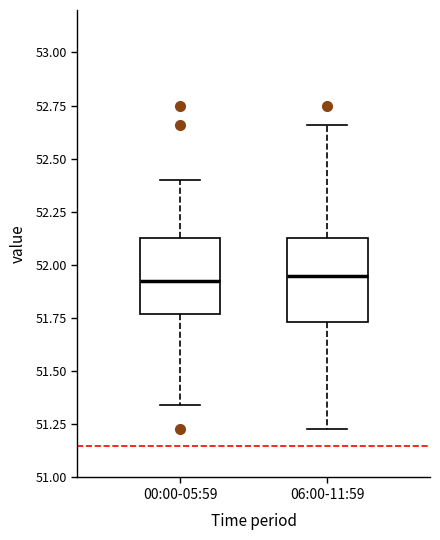

Reading left to right, transcribe this box plot: for each box, give where its median line is, the range the box spans, and where its two whiskers end, as read against the y-axis. The values are not printed on the chart, so give them approximately, as read against the axis.

00:00-05:59: median 51.95, box 51.75 to 52.15, whiskers 51.35 to 52.40
06:00-11:59: median 51.95, box 51.75 to 52.15, whiskers 51.25 to 52.65